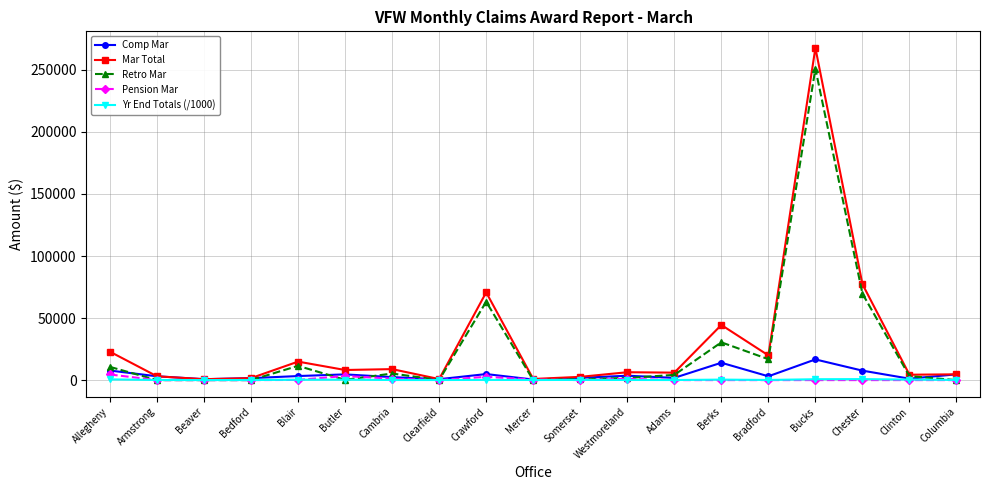

What is the difference between the maximum and minimum values in the Mar Total series?

266949.0